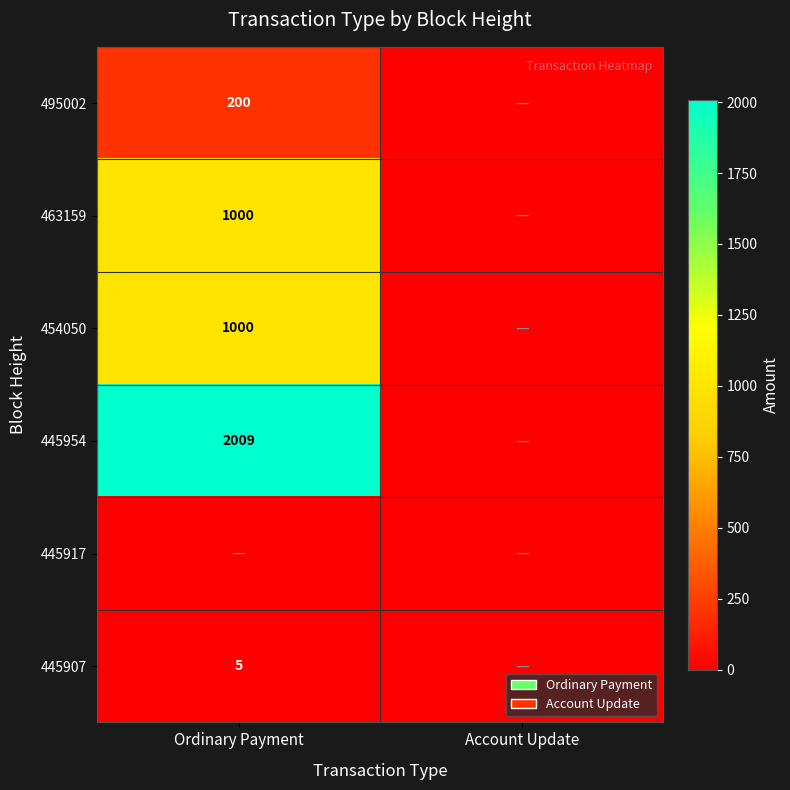

At which category is the sum across all series the highest?

Ordinary Payment